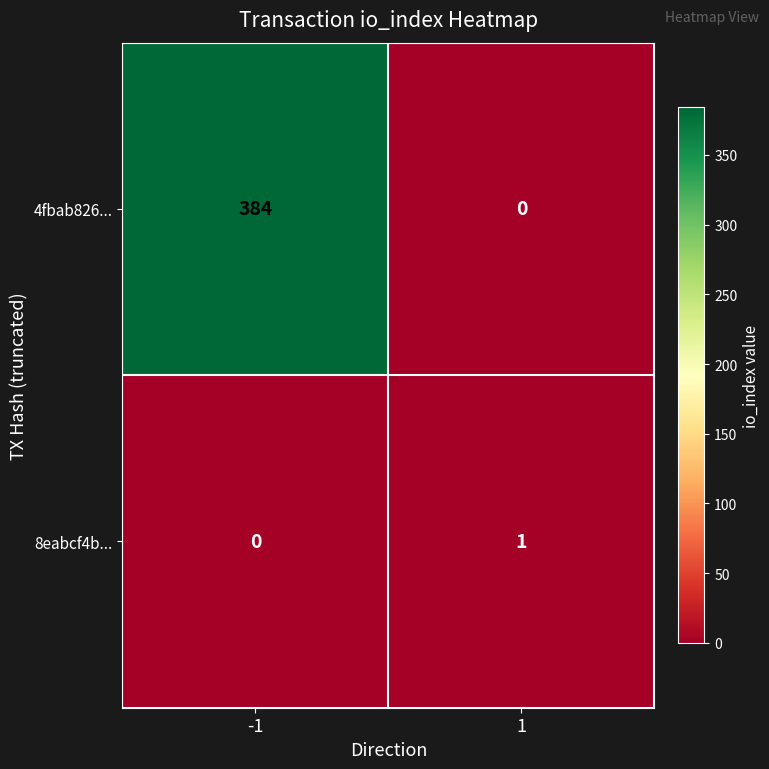

Is it true that 4fbab826... equals 384 at -1?

True